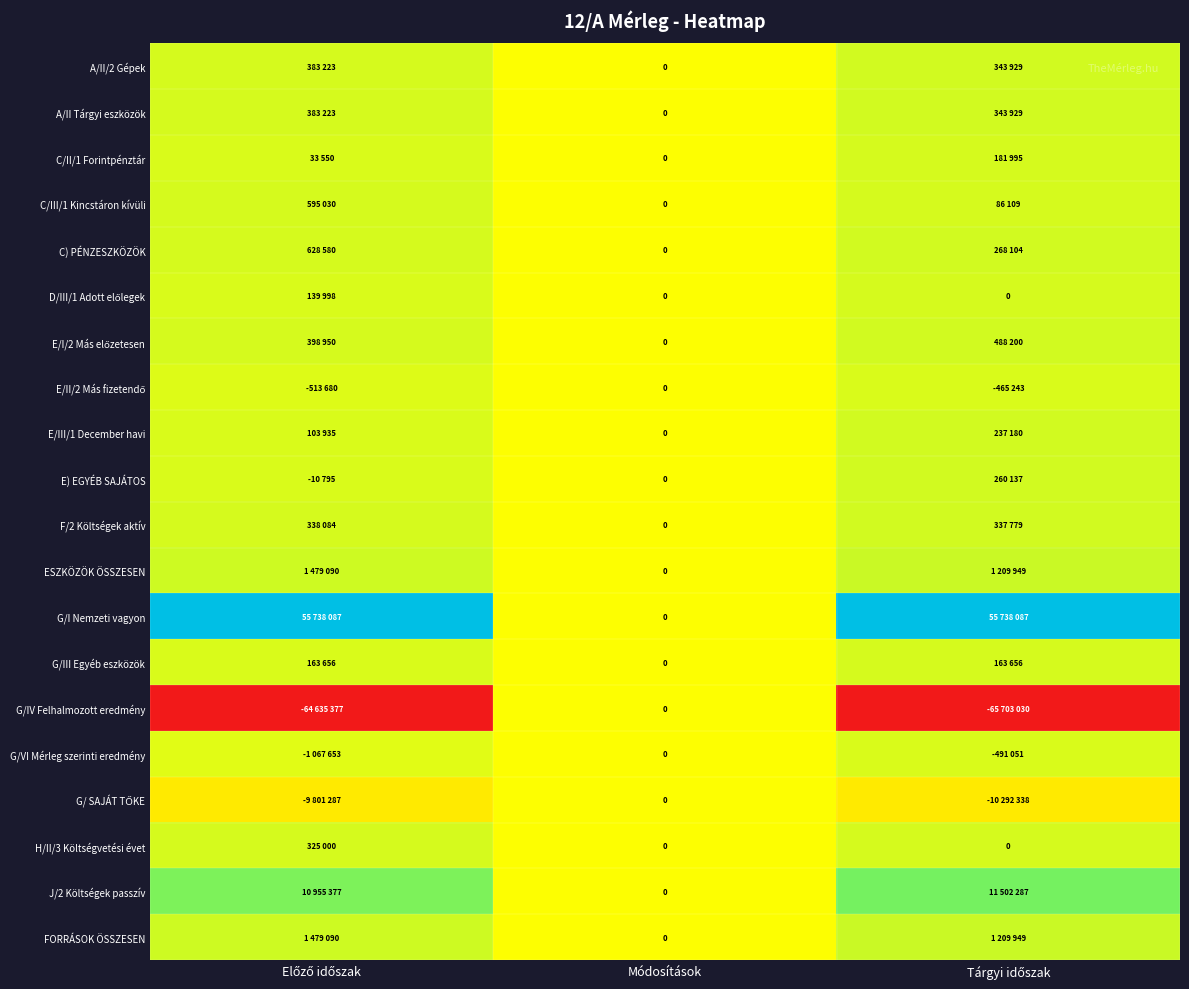

The G/VI Mérleg szerinti eredmény series shows 0.9 at Előző időszak. True or false?

False